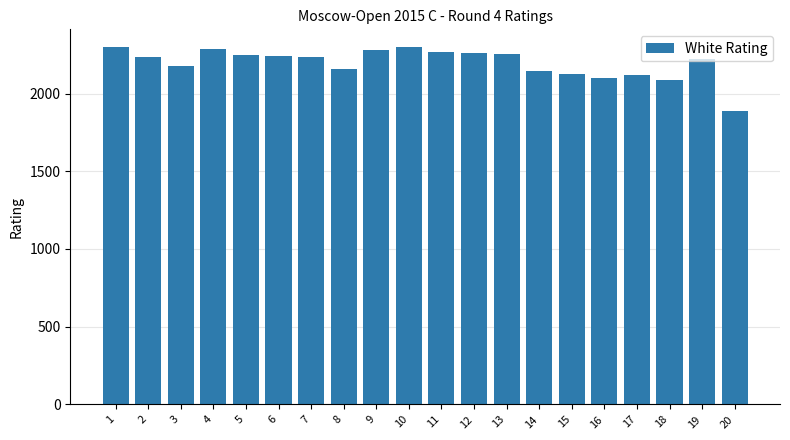

How many data points are less than 2236?

10